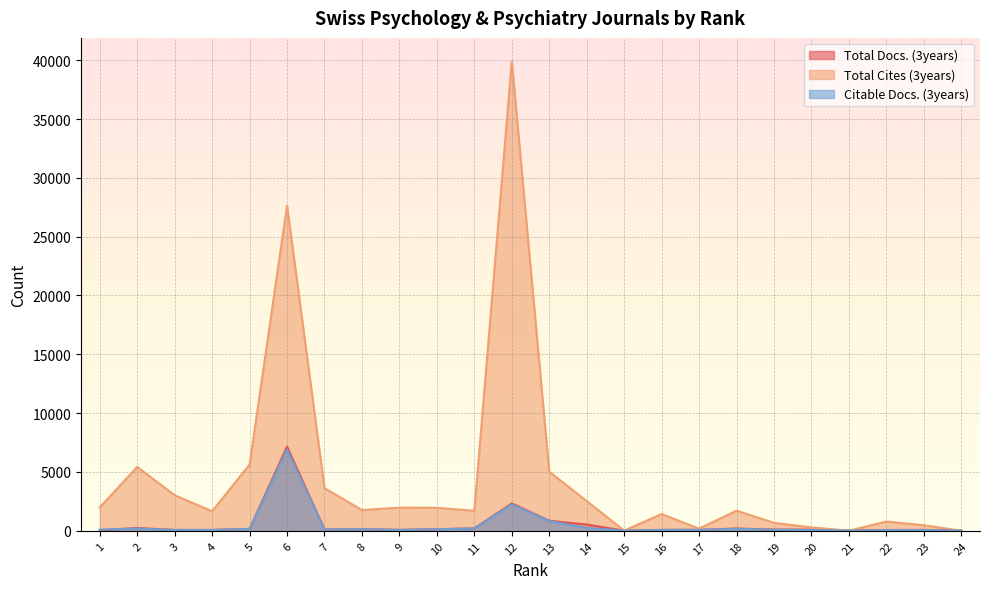

What are all the series names shown in the legend?

Total Docs. (3years), Total Cites (3years), Citable Docs. (3years)